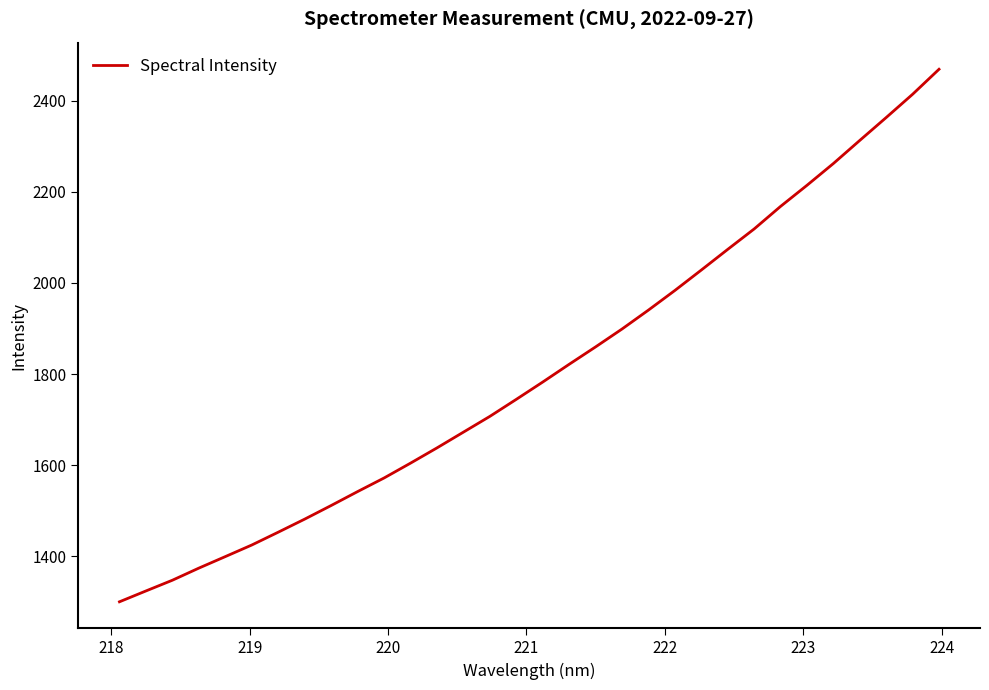

What is the difference between the second highest and second lowest values?

1090.9